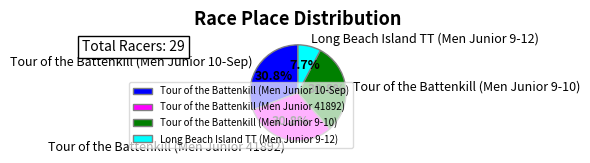

The Long Beach Island TT (Men Junior 9-12) slice represents 20% of the pie. True or false?

False